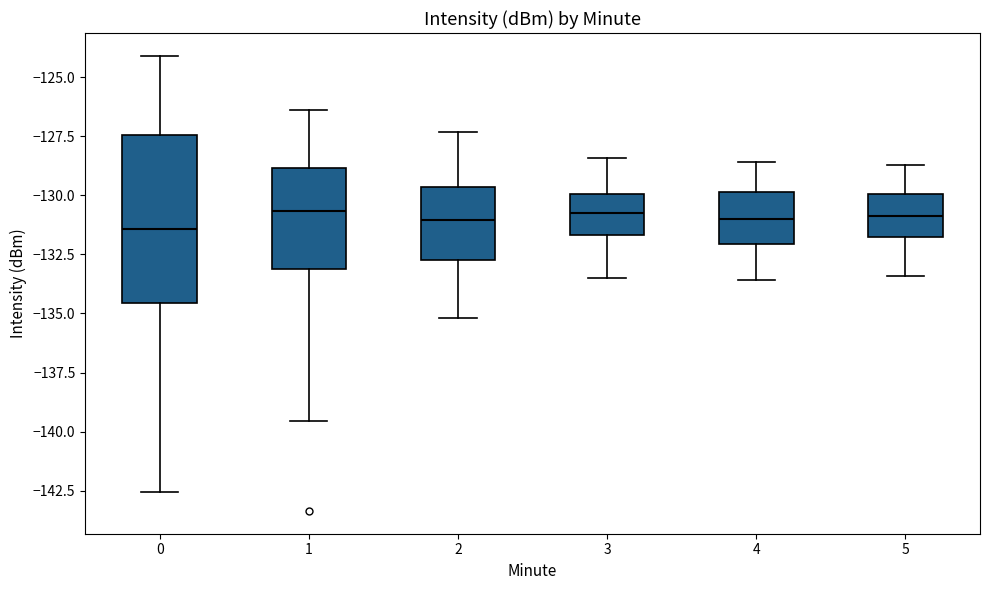

Comparing the boxes themselves (not the whiskers), which one is the tallest?

0